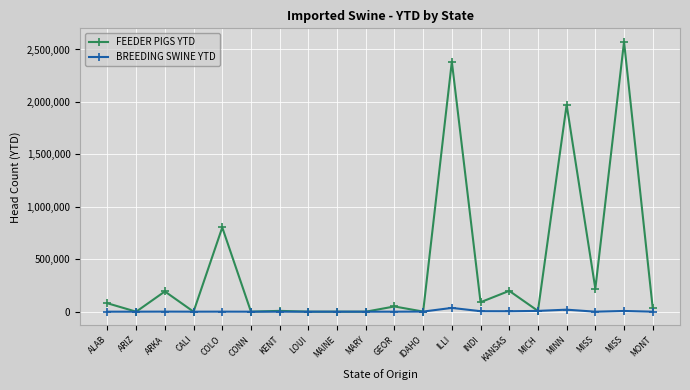

Where do BREEDING SWINE YTD and FEEDER PIGS YTD first cross each other?

ARKA and CALI